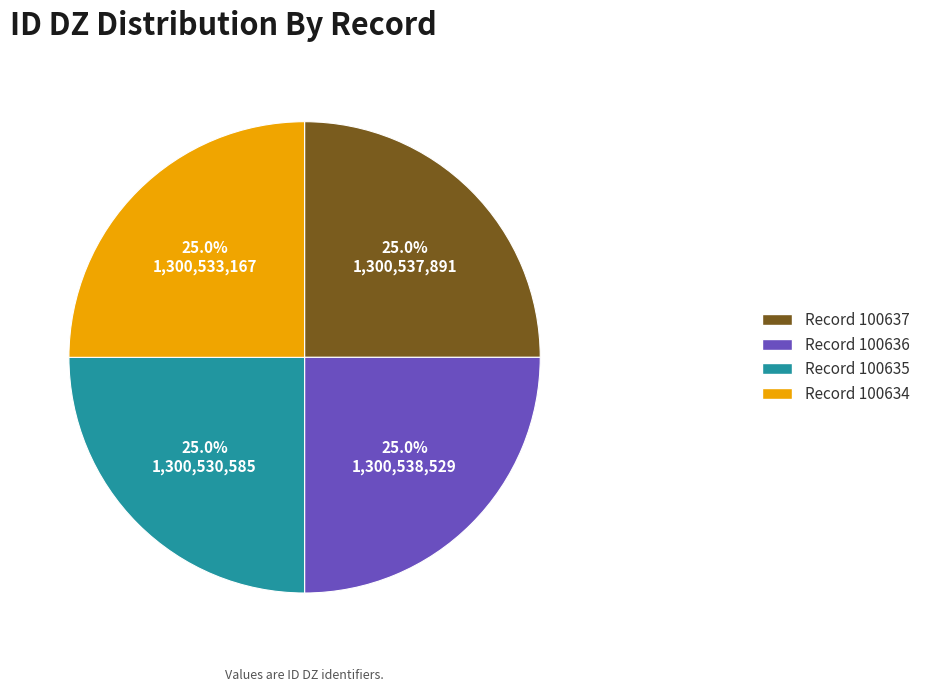

How many slices are in this pie chart?

4